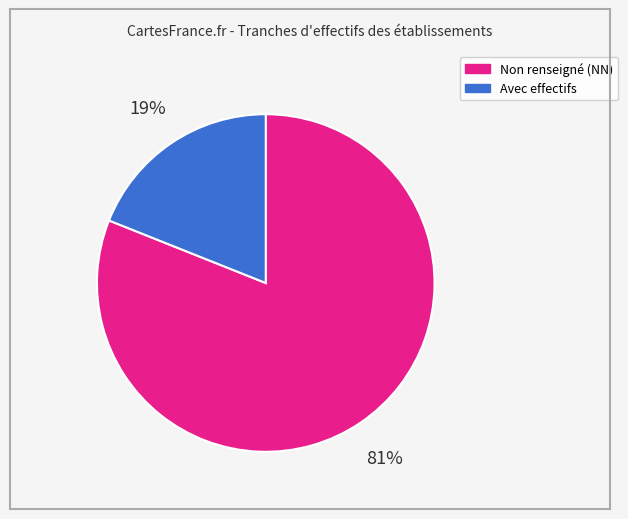

Is there any slice that represents more than half of the pie?

Yes